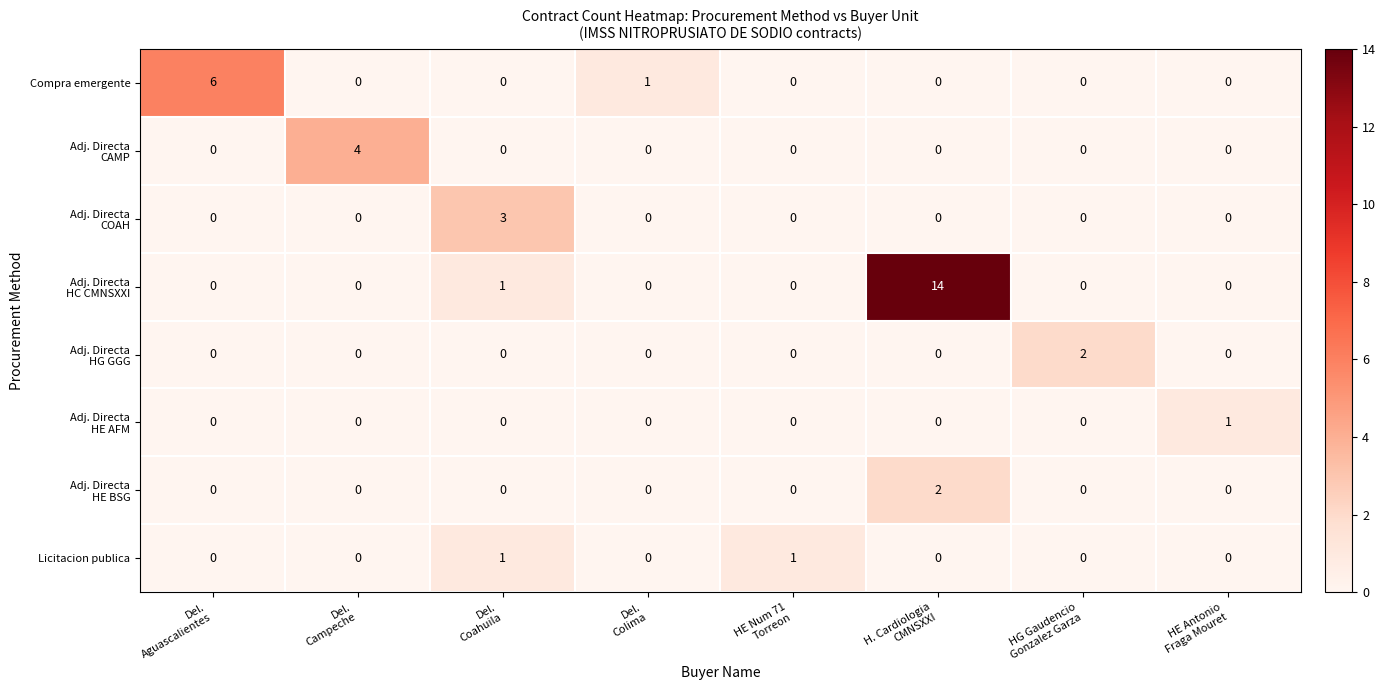

Count the Licitacion publica values in the range 0 to 1.

8